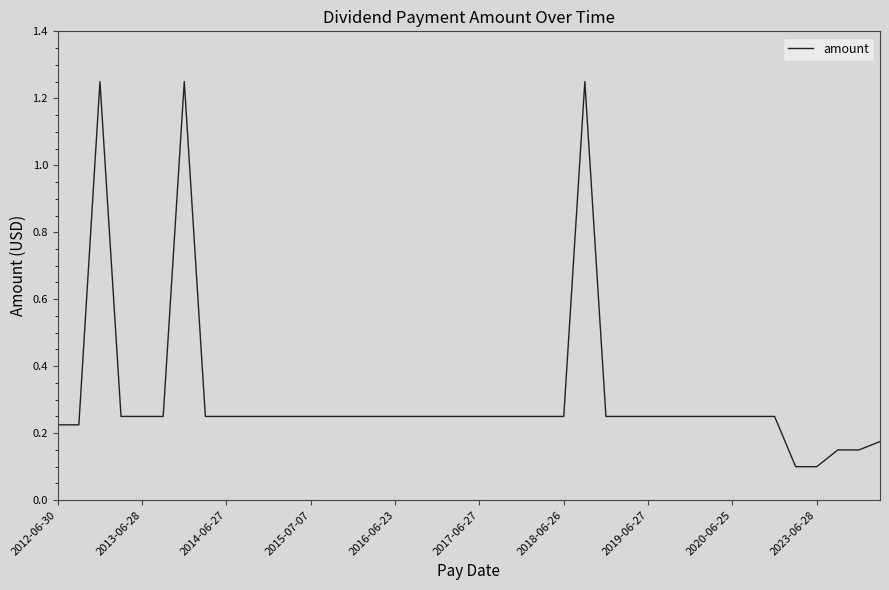

How many lines are shown in the chart?

1